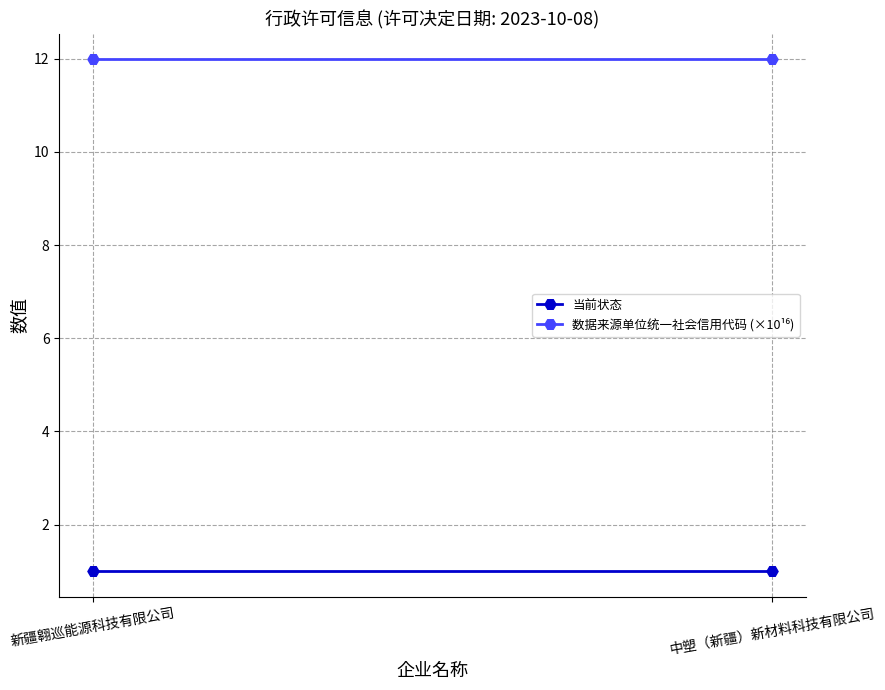

Which series has the largest range (max minus min)?

当前状态